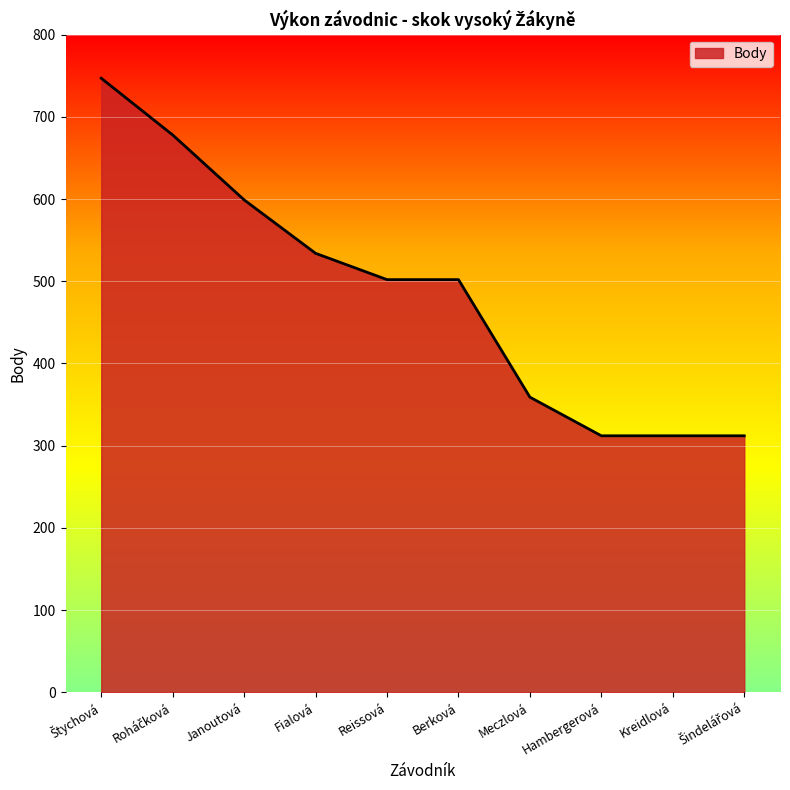

Is it true that the value at Berková is 219?

False